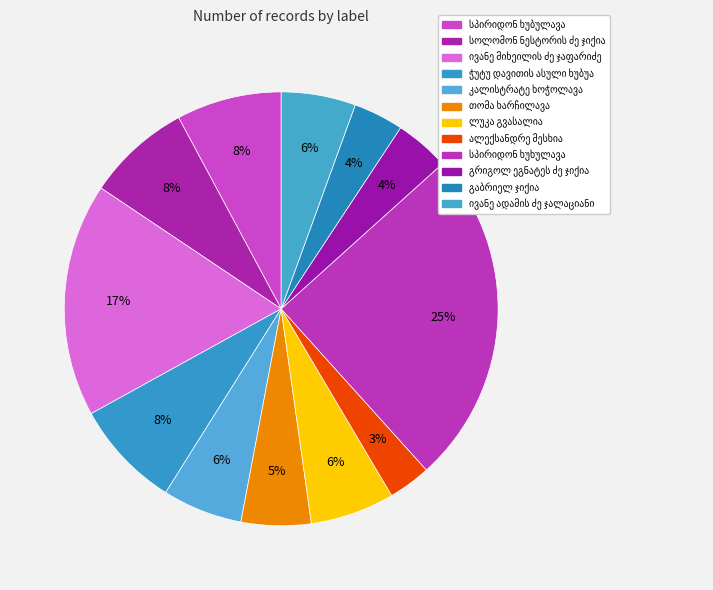

How many slices are in this pie chart?

12